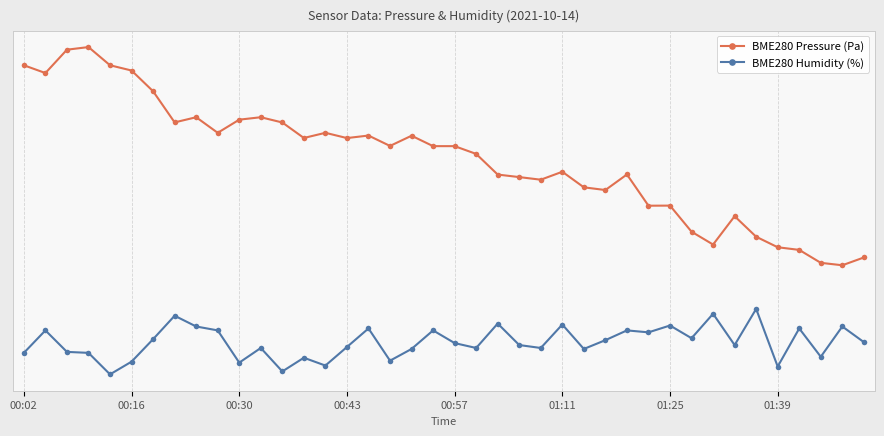

Is this an area chart (filled region under the line)?

No